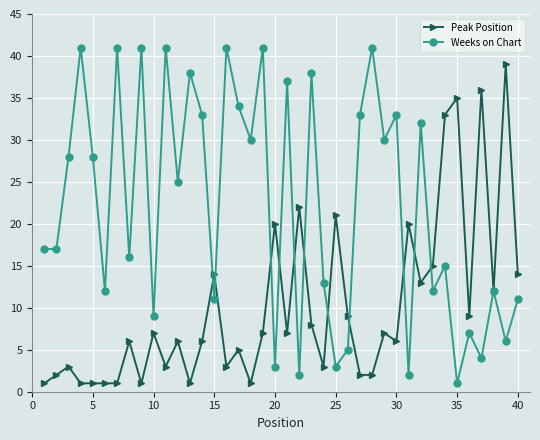

True or false: Peak Position and Weeks on Chart cross at least once.

True